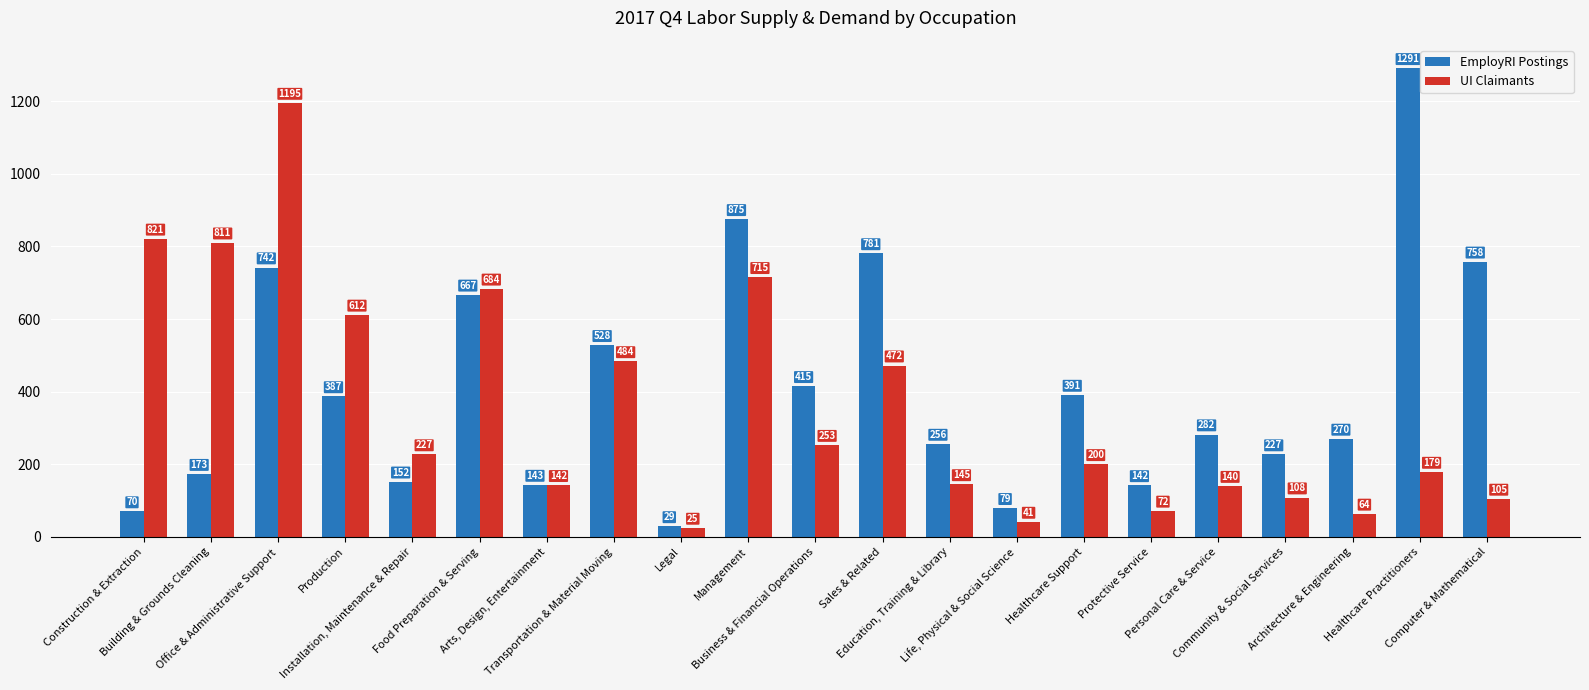

The UI Claimants series shows 821.2 at Construction & Extraction. True or false?

True